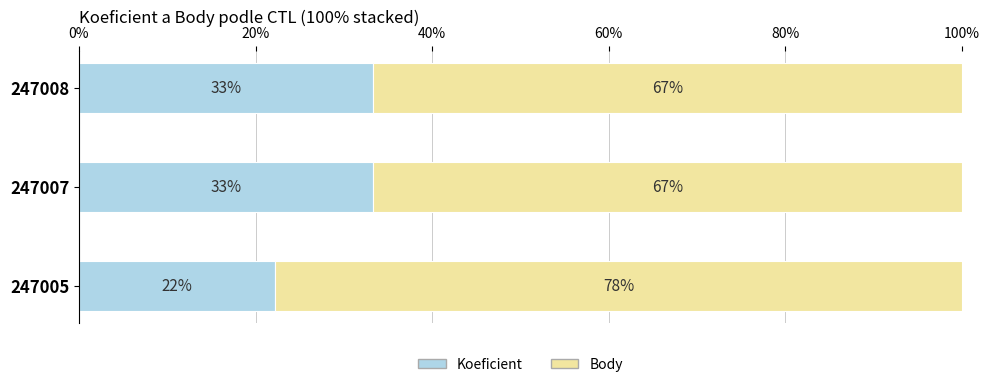

Where is Koeficient nearest to the value 27?

247005